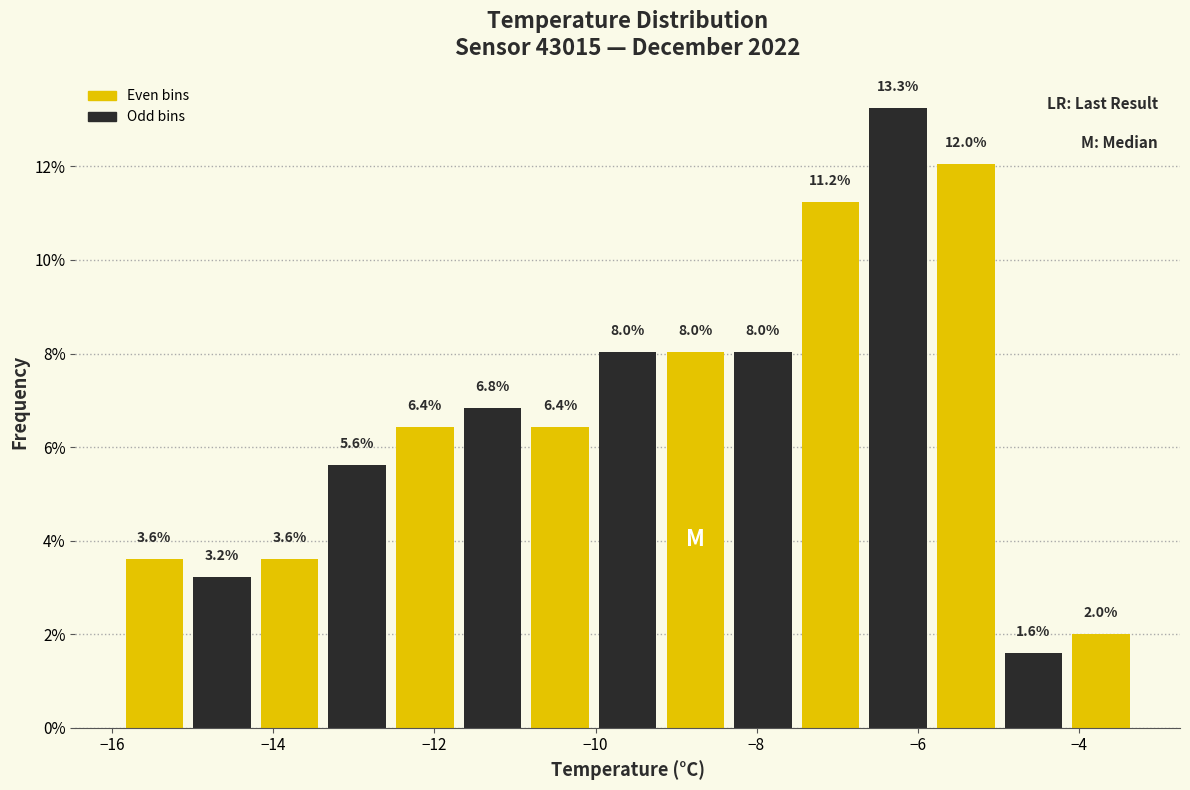

How tall is the bar that spans -6.66 to -5.82 on the x-axis? The bar edges are not printed on the chart, so give them approximately, as read against the axis.

13.3